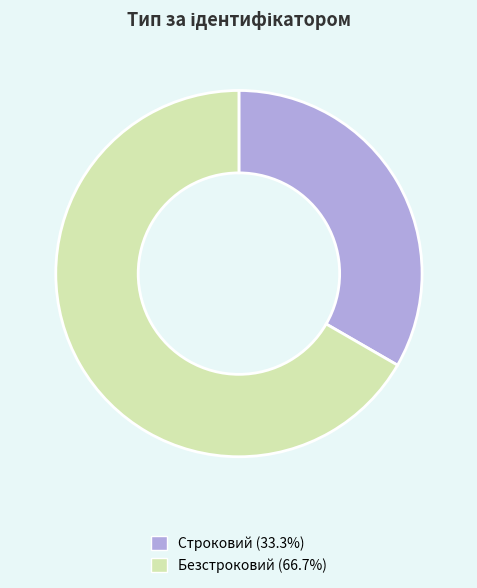

Do Строковий (33.3%) and Безстроковий (66.7%) together represent more than half of the pie?

Yes